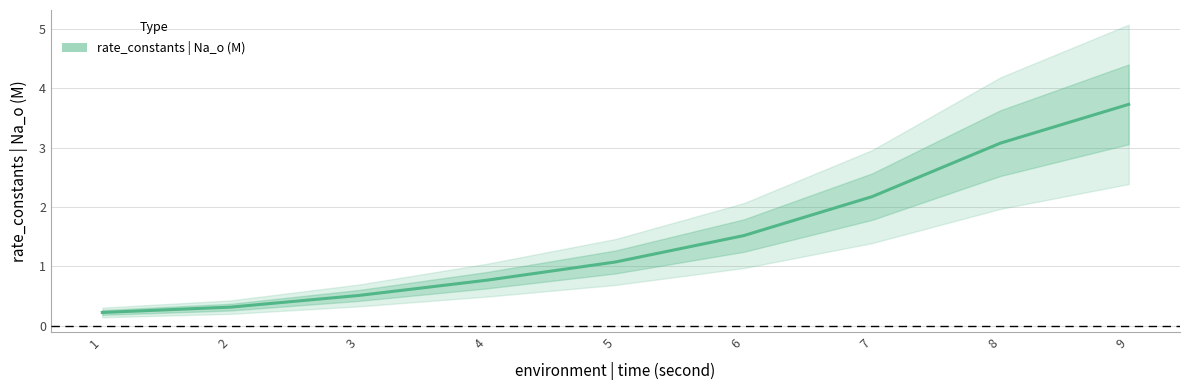

Which category has the highest value across all series?

9